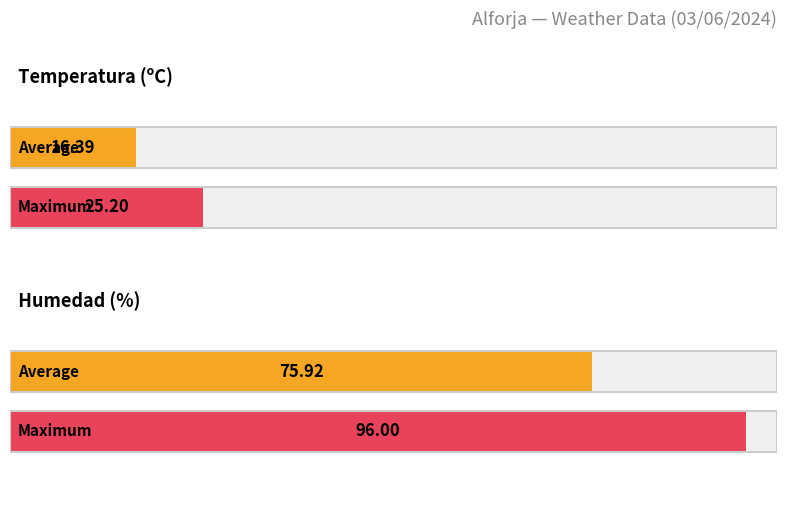

True or false: Temperatura (ºC) has a value of 16.9 at 12:00.

False